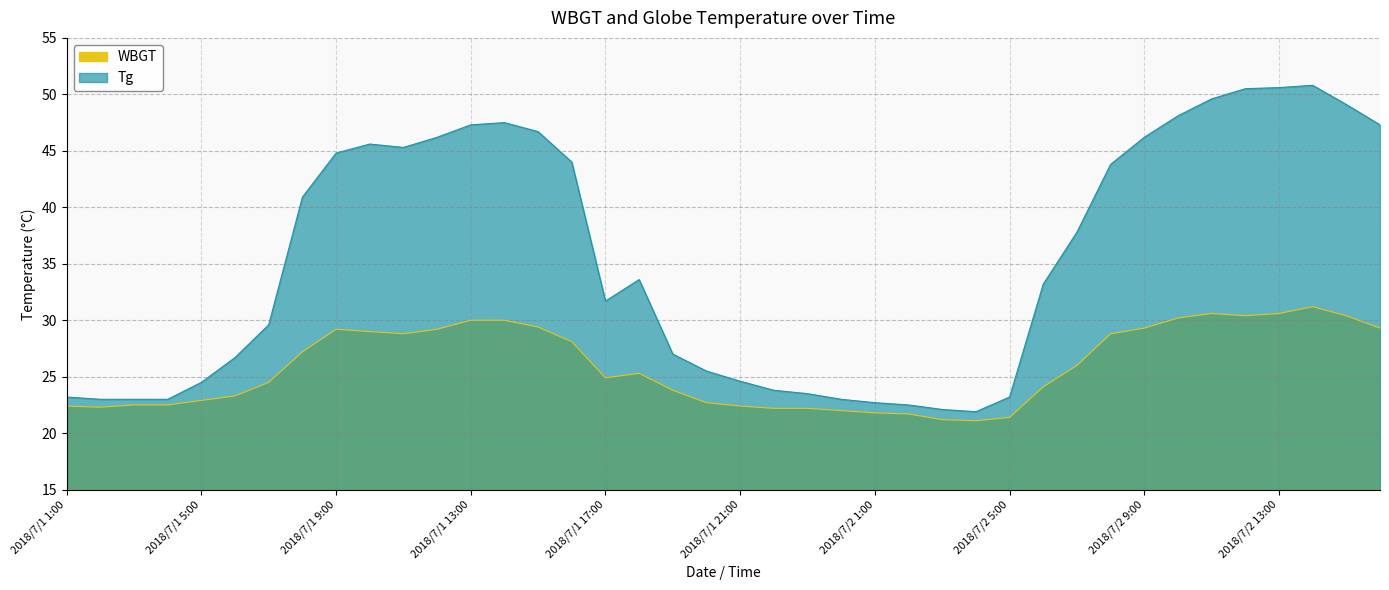

At which category does Tg reach its first local valley?

2018/7/1 11:00